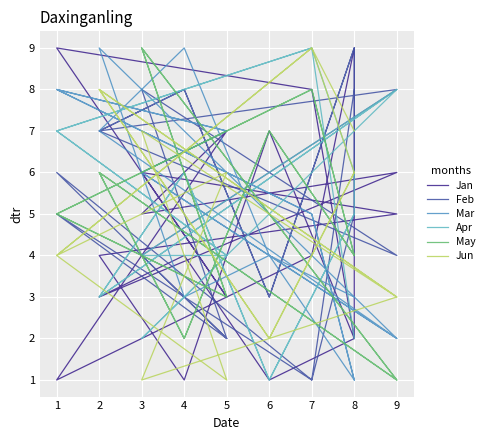

After their last crossing, which series has the higher values: Mar or May?

May